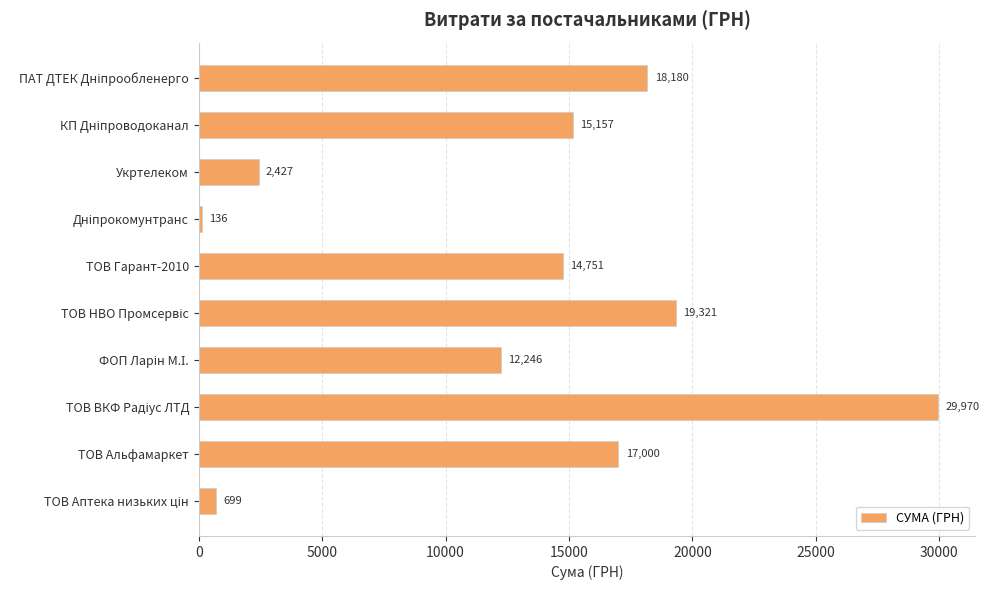

How many bars are there in total?

10